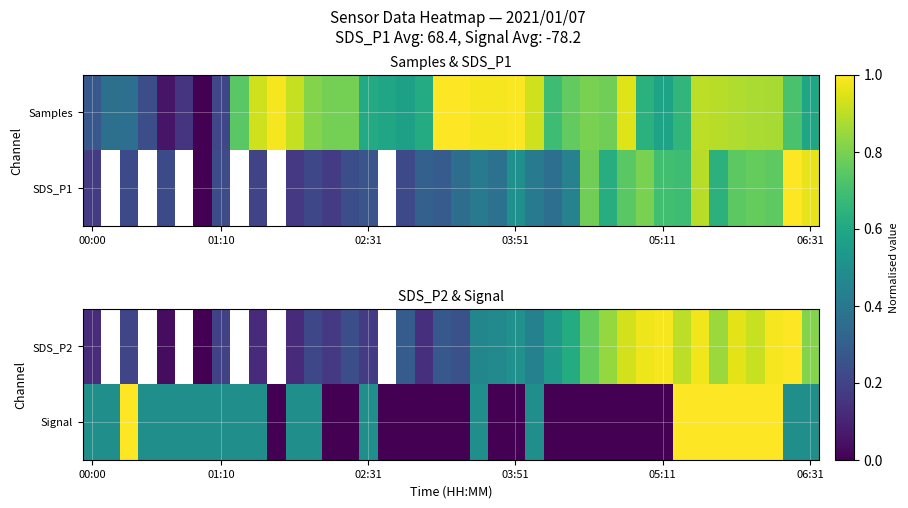

What is the spread (max minus min) of values at 11?

0.4